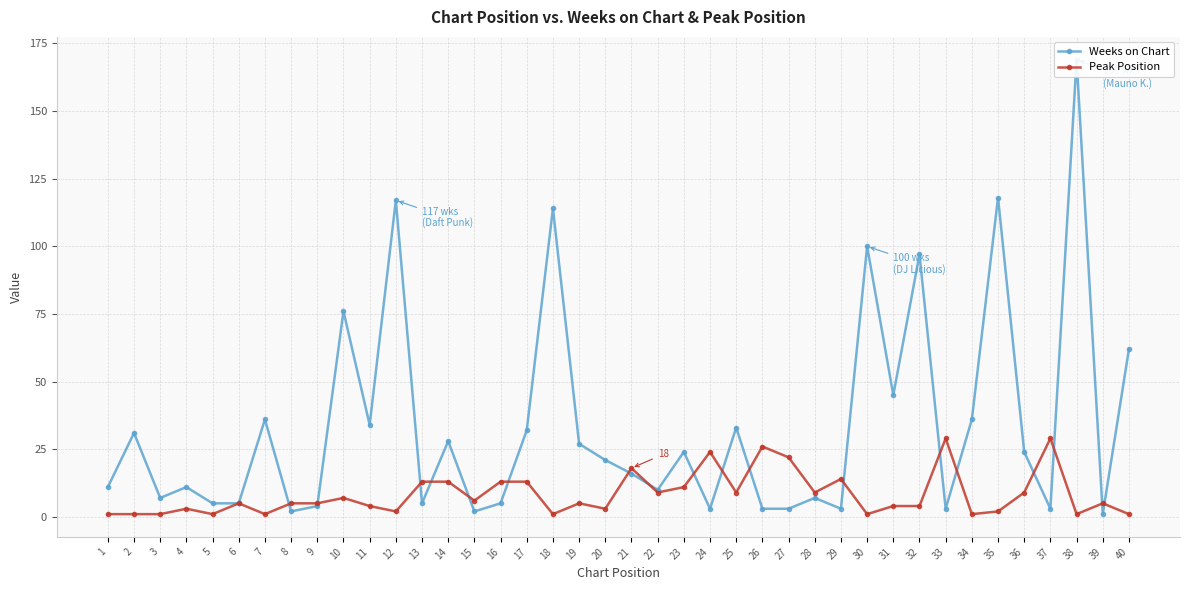

Which series ends up on top after the final intersection of Weeks on Chart and Peak Position?

Weeks on Chart